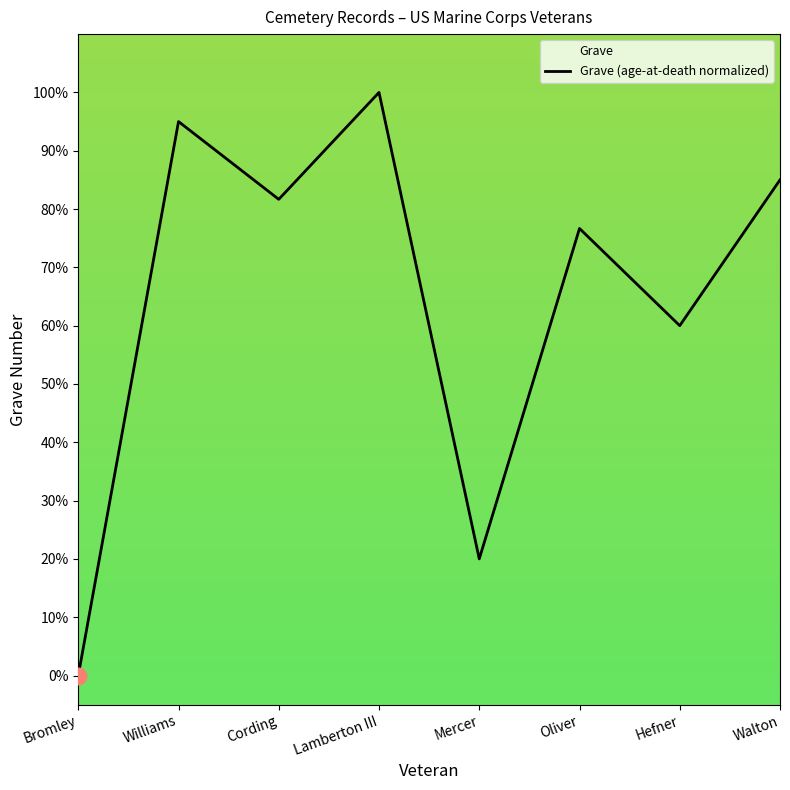

Does the chart have visible grid lines?

No